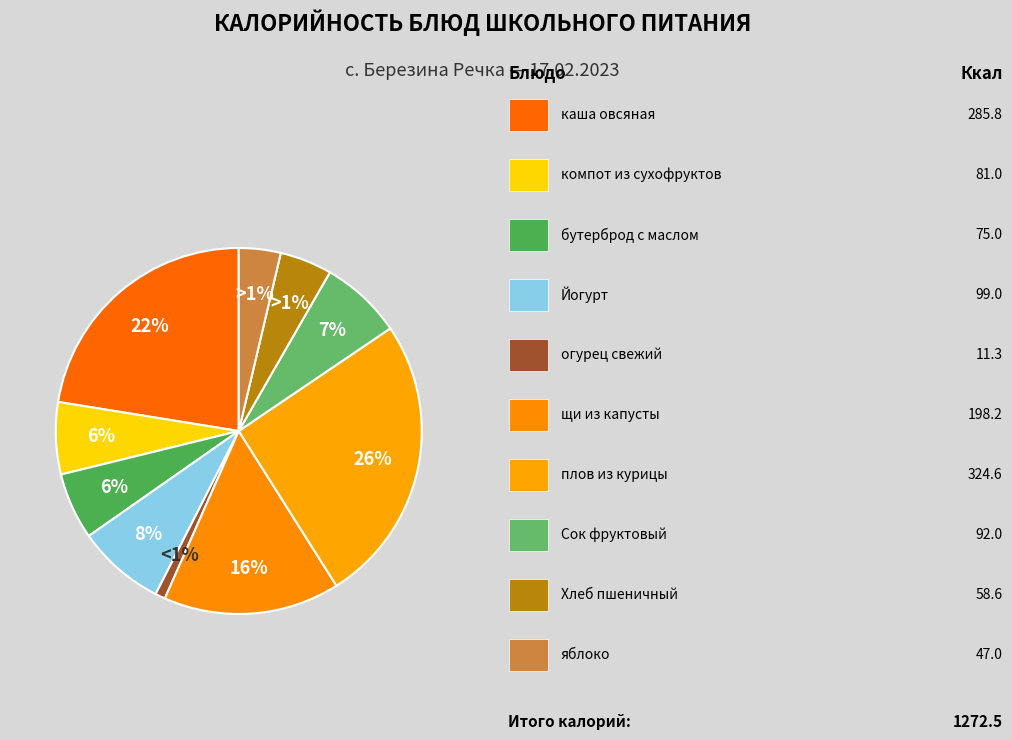

What is the largest slice in the pie chart?

плов из курицы